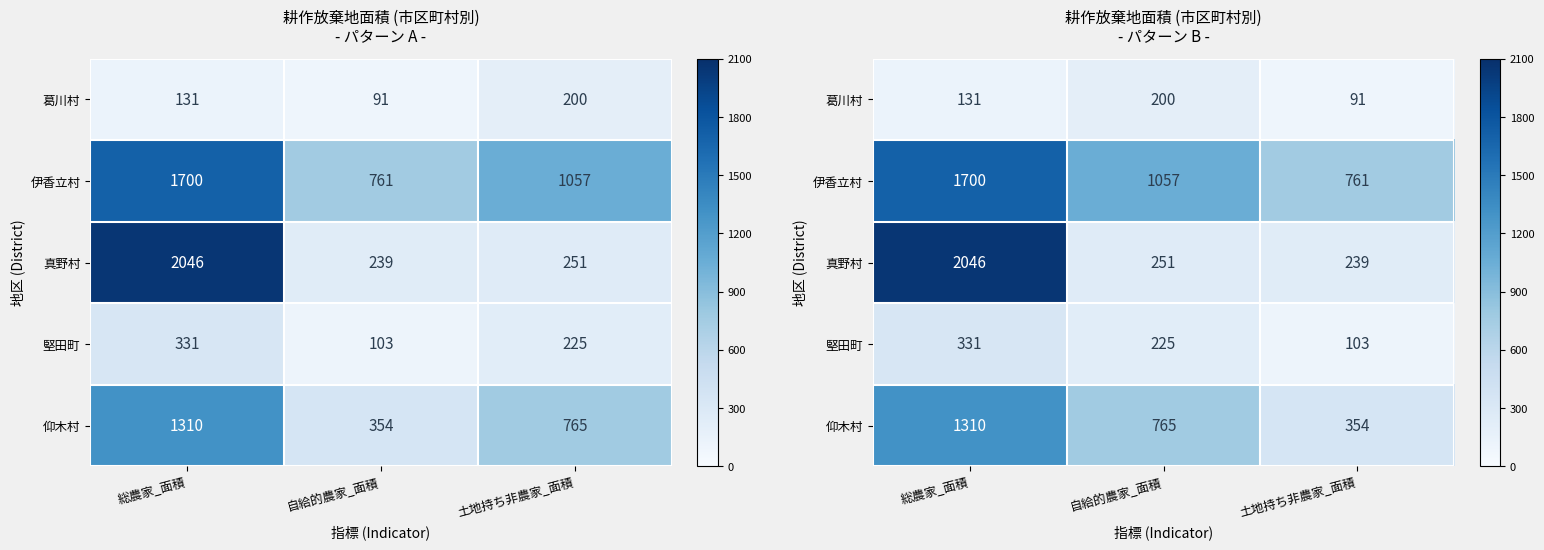

What is the sum of all 堅田町 values?

659